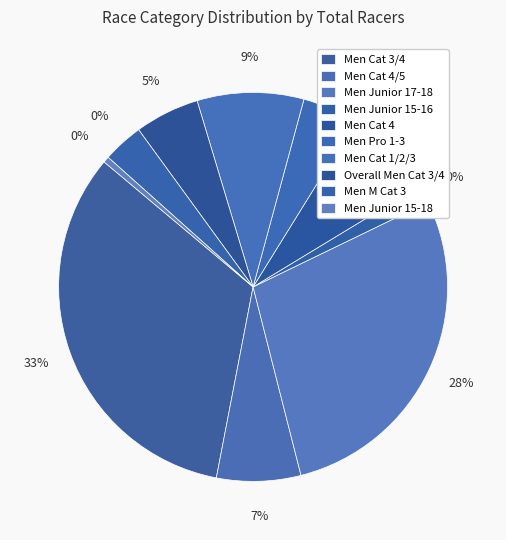

True or false: Men Junior 15-18 accounts for 0% of the total.

True